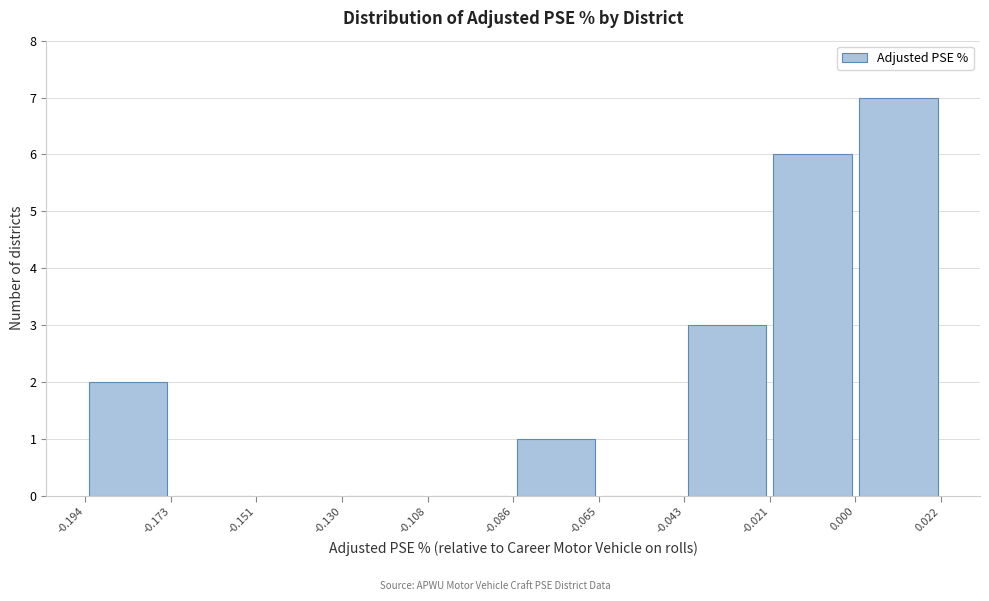

Reading left to right, list every bar in this chart as the range it spans on the x-axis followed by its height. The values are not printed on the chart, so give them approximately, as read against the axis.

-0.194 to -0.173: 2
-0.173 to -0.151: 0
-0.151 to -0.130: 0
-0.130 to -0.108: 0
-0.108 to -0.086: 0
-0.086 to -0.065: 1
-0.065 to -0.043: 0
-0.043 to -0.021: 3
-0.021 to 0.000: 6
0.000 to 0.022: 7